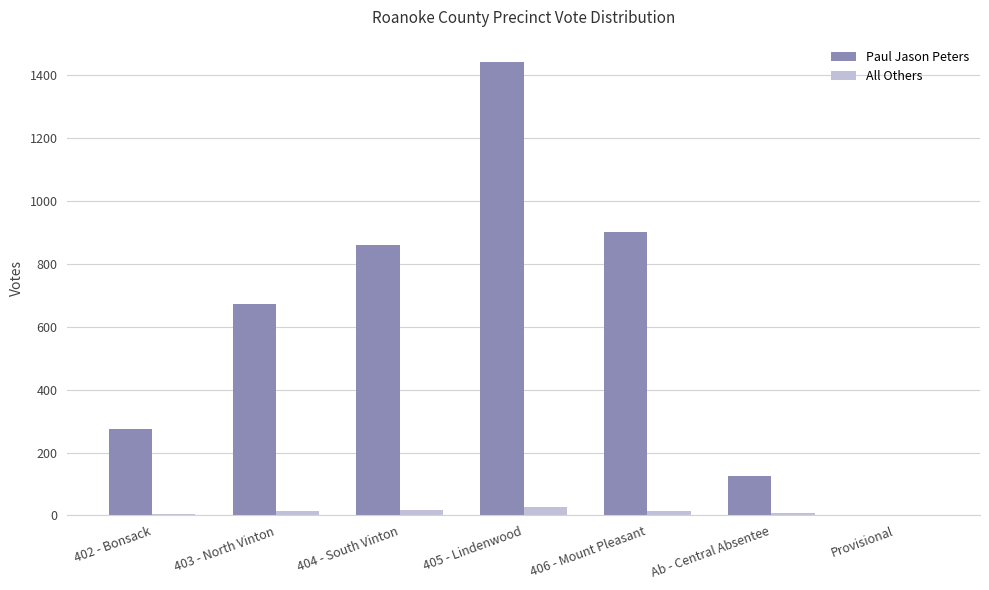

Does the chart contain stacked bars?

No